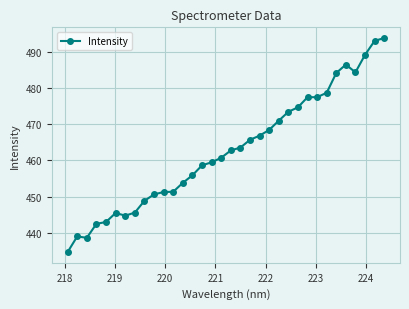

What is the value of the 2nd point from the left?

439.0